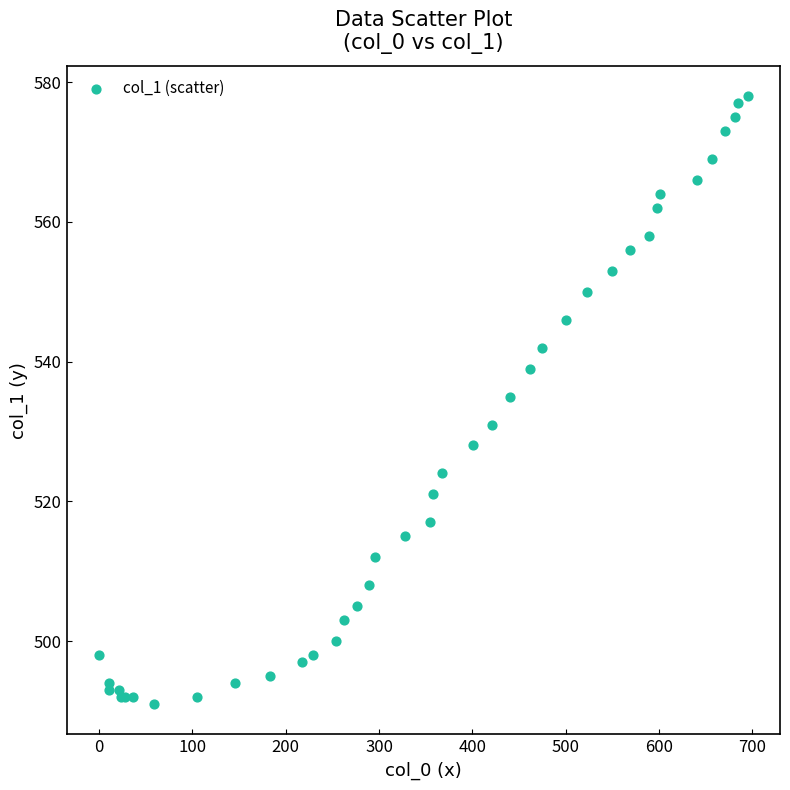

What Y value in the scatter plot is closest to 534?

535